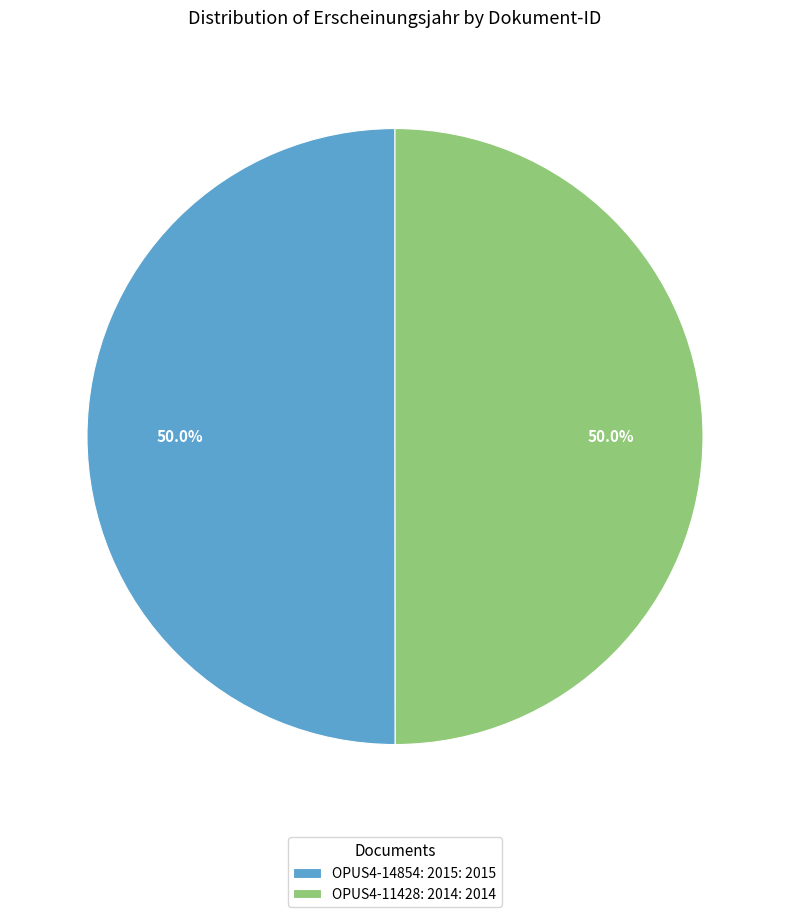

Combined, what portion of the pie is OPUS4-11428: 2014 and OPUS4-14854: 2015?

100.0%